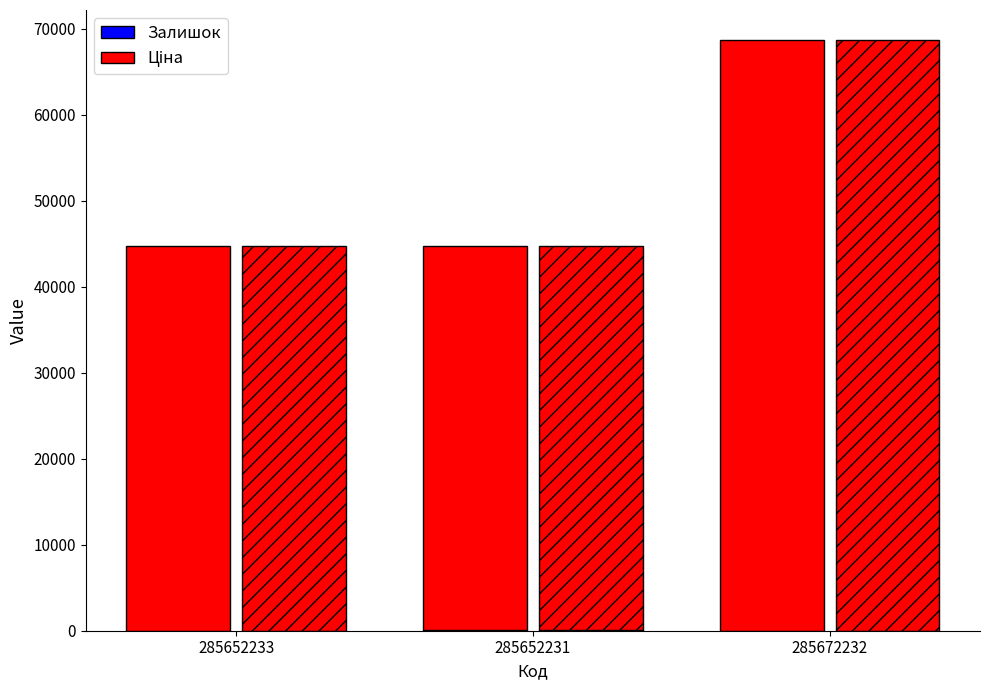

How many bars are there in total?

6